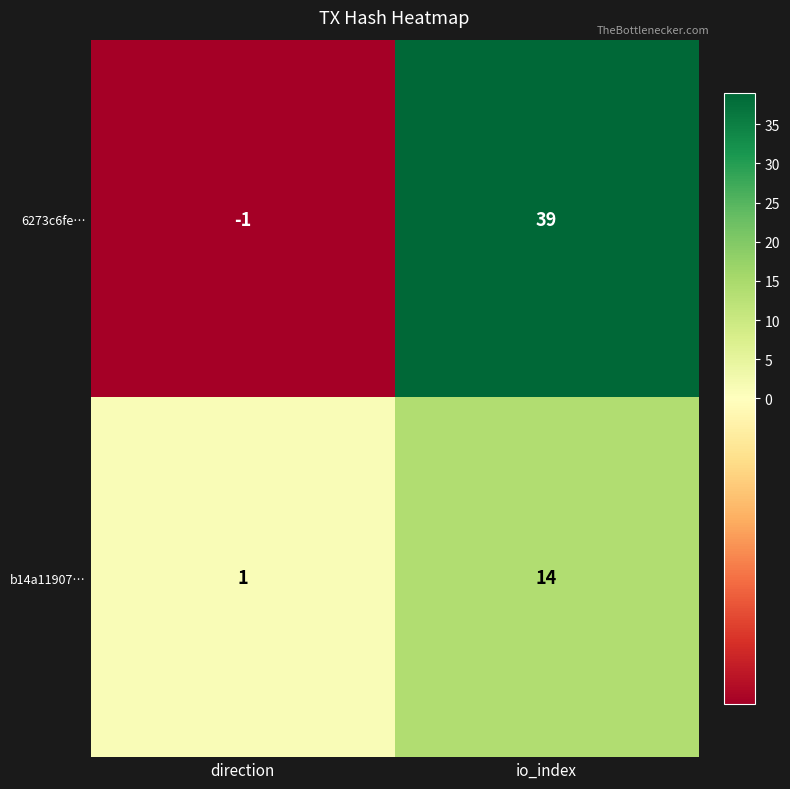

What is the spread (max minus min) of values at io_index?

25